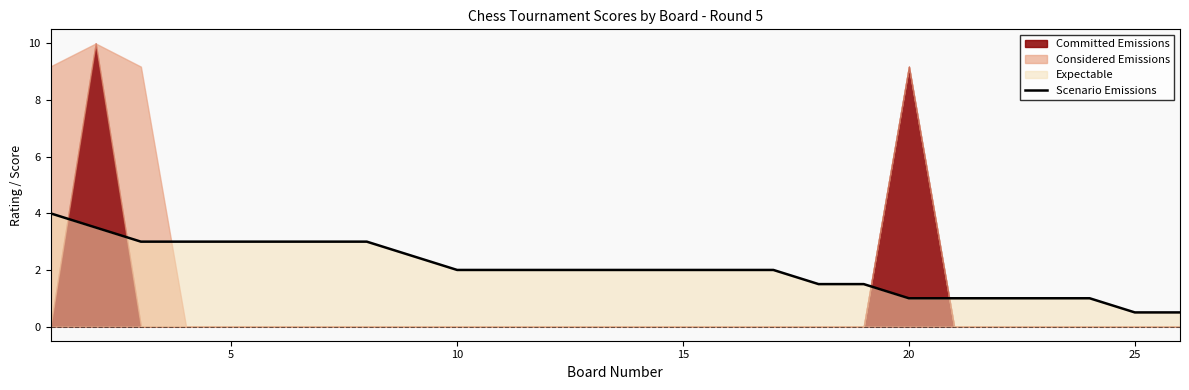

What is the lowest value of the Scenario Emissions series?

0.5